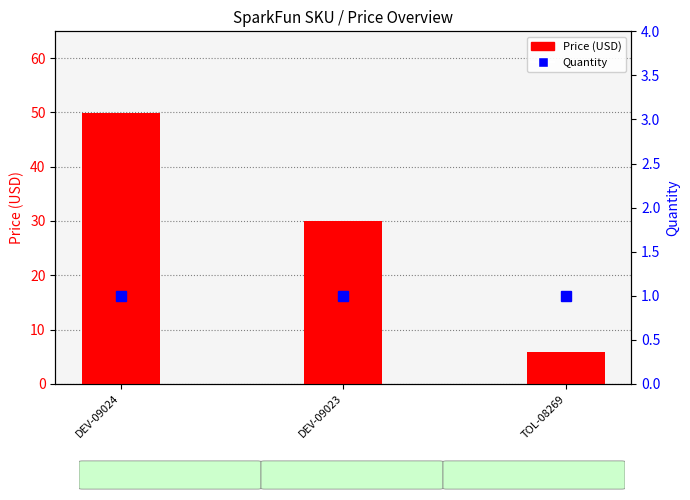

Are the bars horizontal?

No